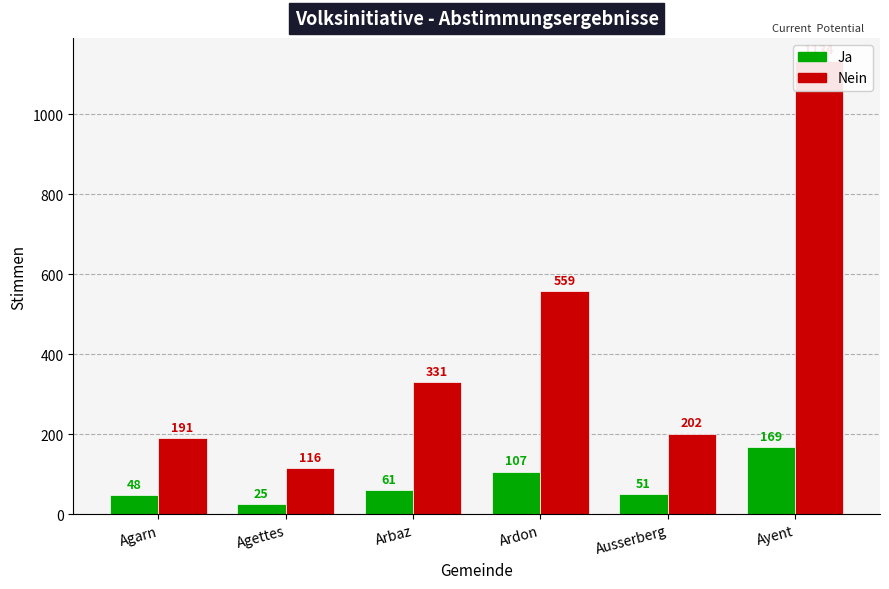

What are all the series names shown in the legend?

Ja, Nein